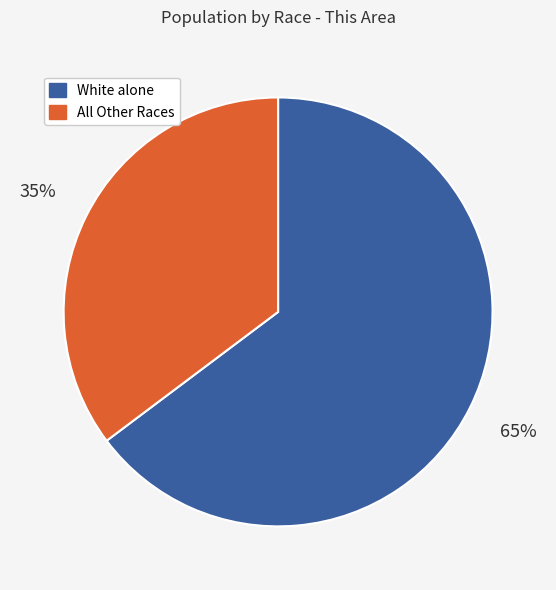

Does any single category account for the majority?

Yes